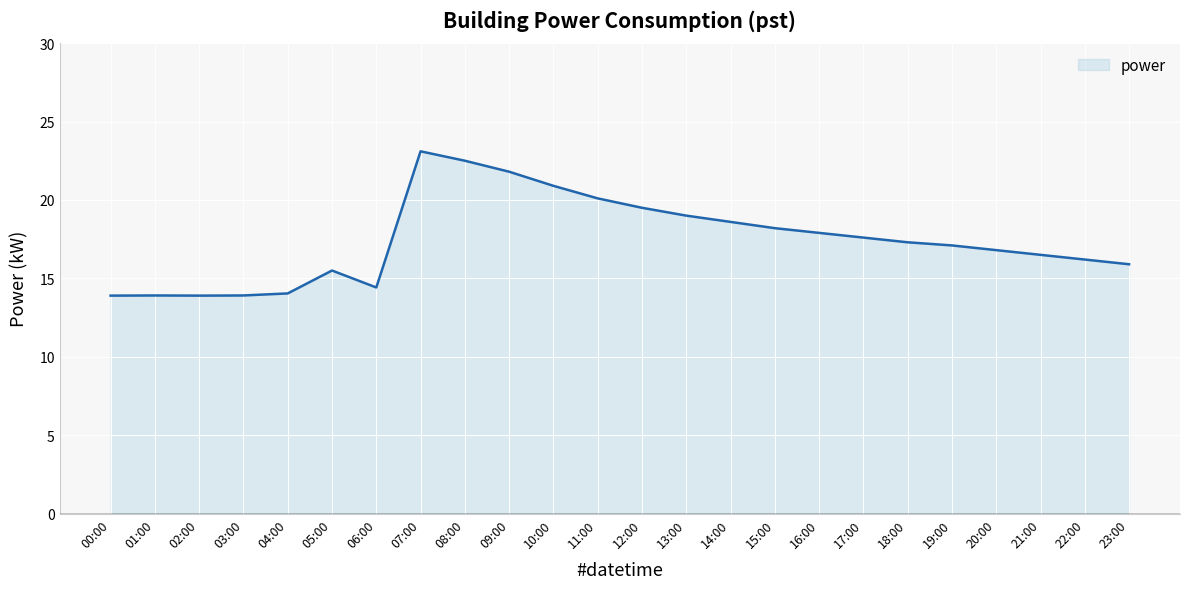

At which label does the data first exceed 17?

07:00